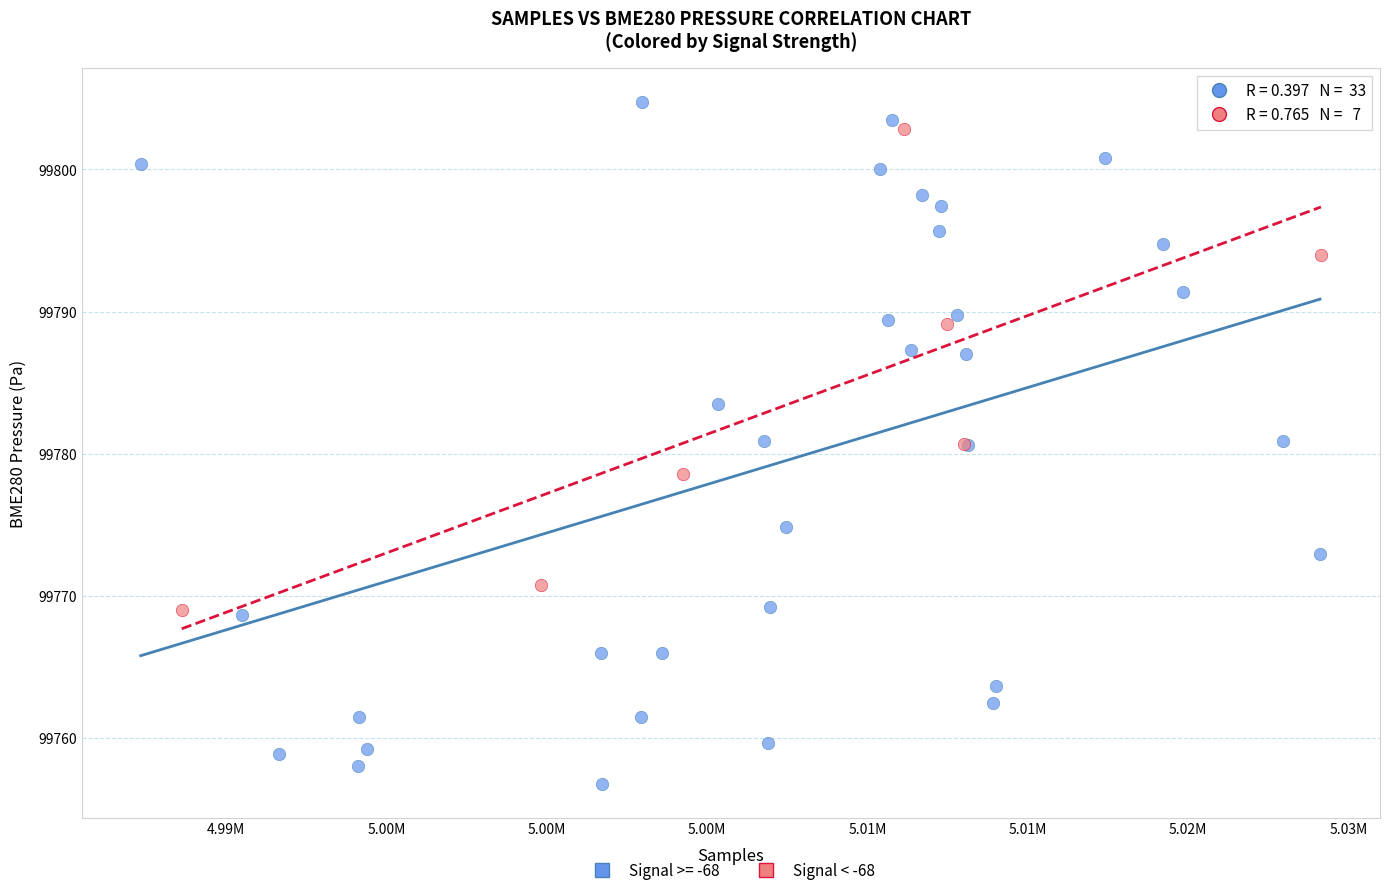

Which series reaches the minimum Y coordinate?

Signal >= -68